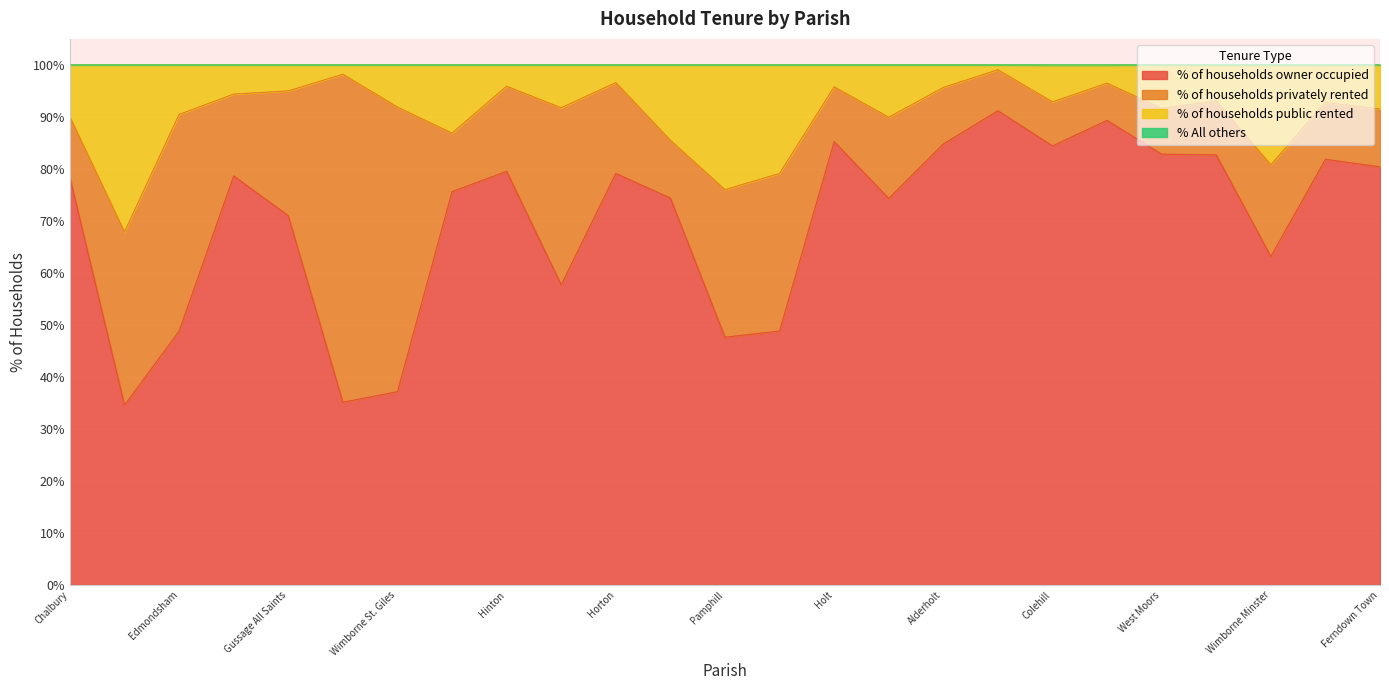

At which label does % of households public rented reach its minimum?

West Parley